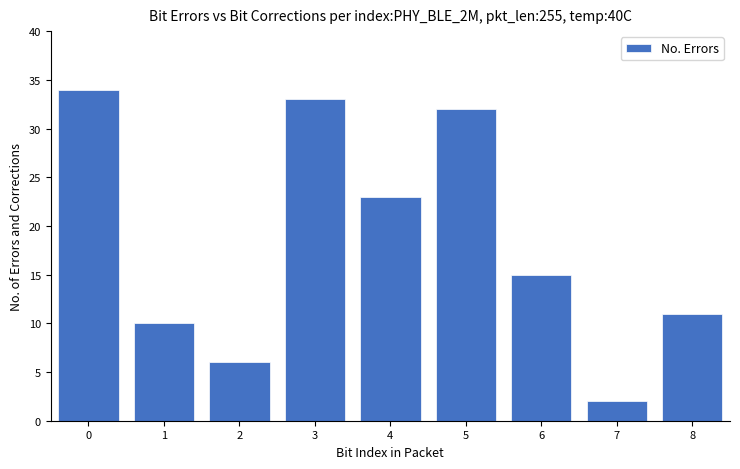

Reading left to right, what are all the values shown in this chart?

34	10	6	33	23	32	15	2	11